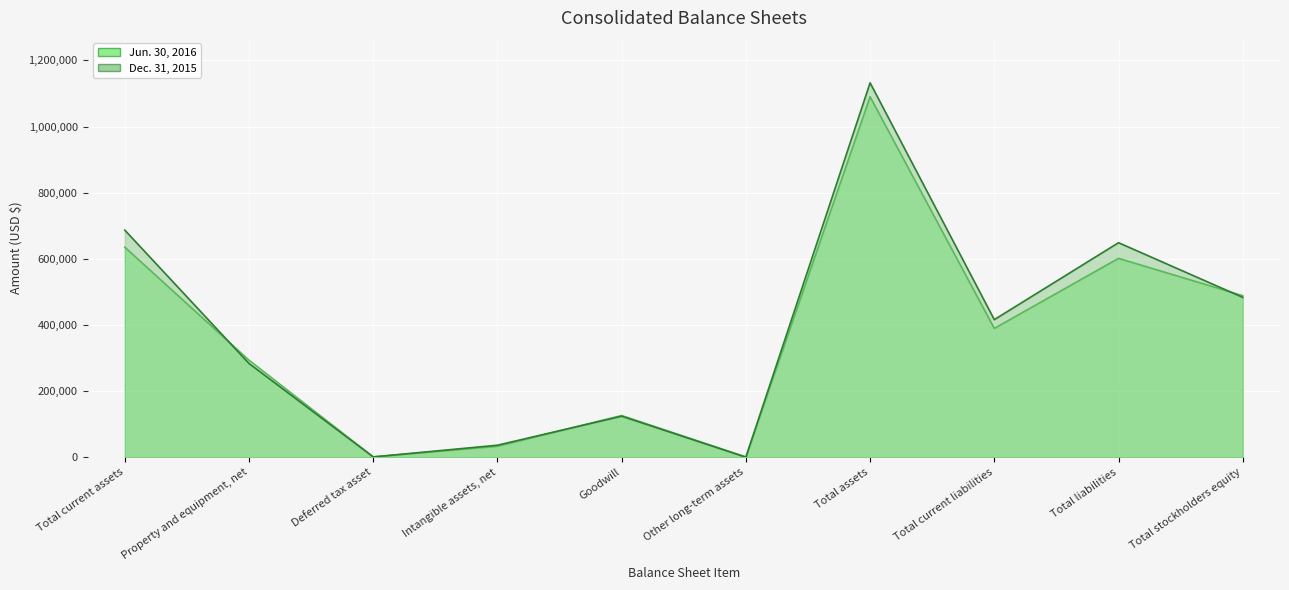

The value of Jun. 30, 2016 at Other long-term assets is 958. True or false?

True